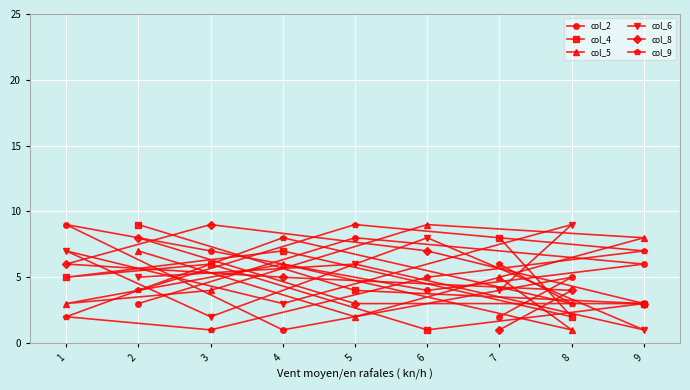

What is the difference between the maximum and minimum values in the col_8 series?

8